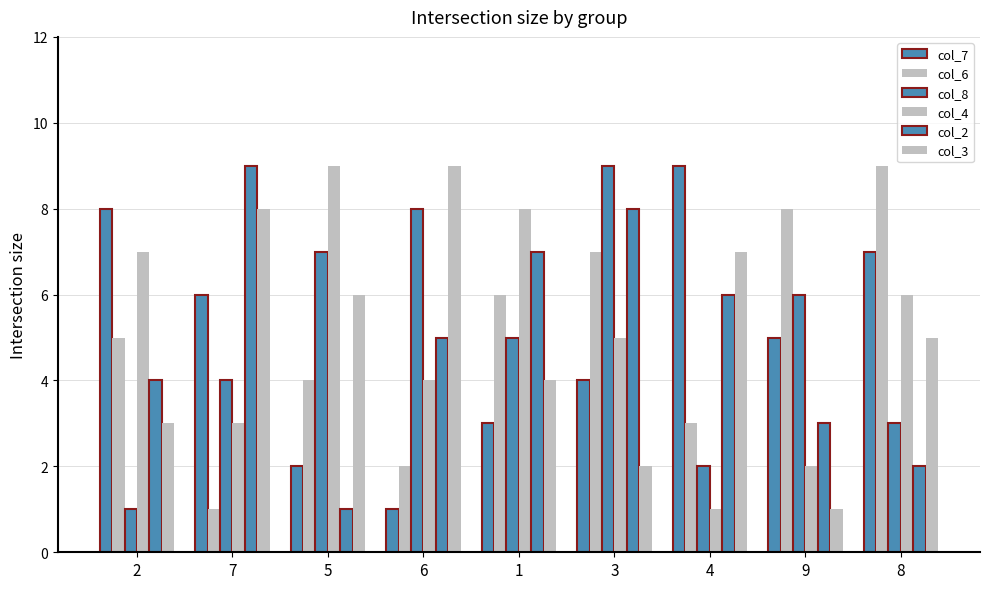

Does the chart contain stacked bars?

No